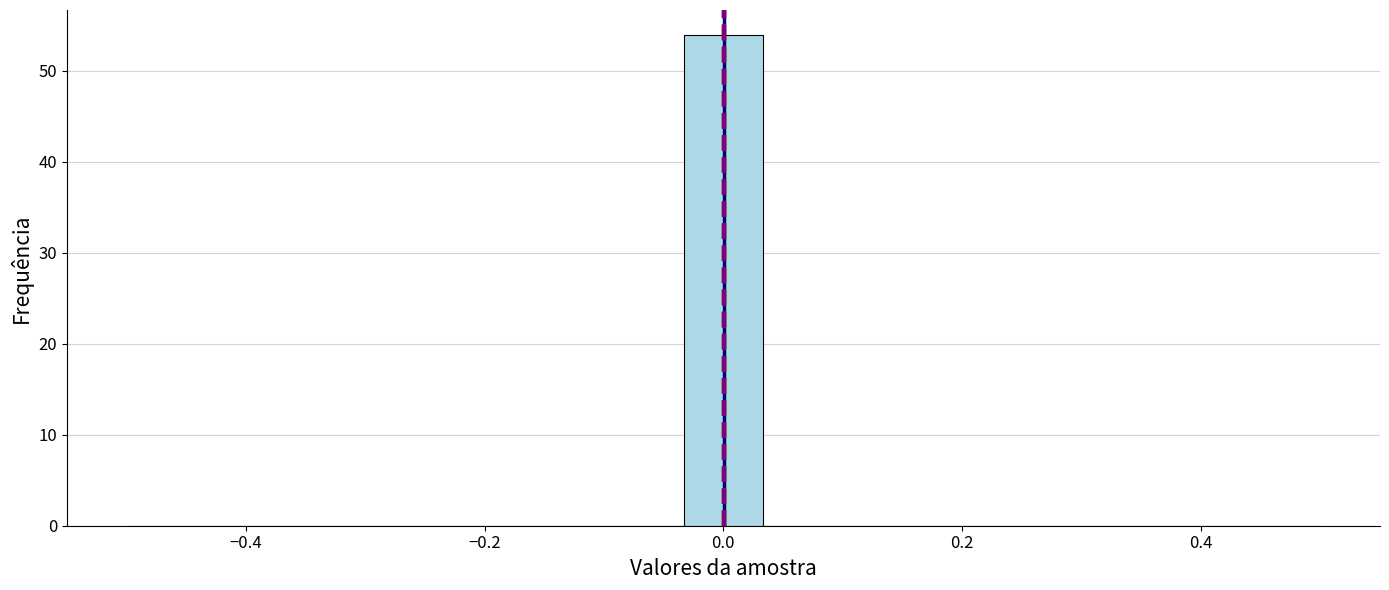

Around what value on the x-axis is the tallest bar? Give the approximate position of its centre, as read against the axis.

0.00